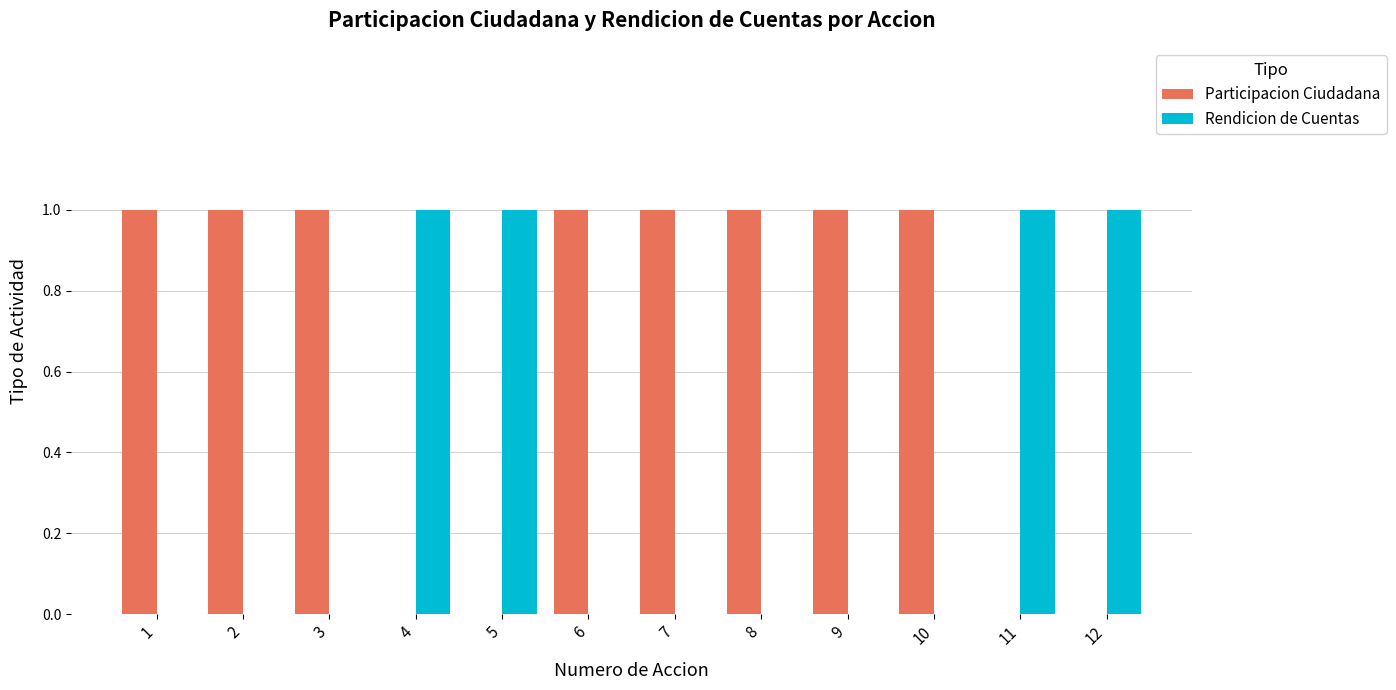

Is it true that Rendicion de Cuentas equals 0 at 9?

True